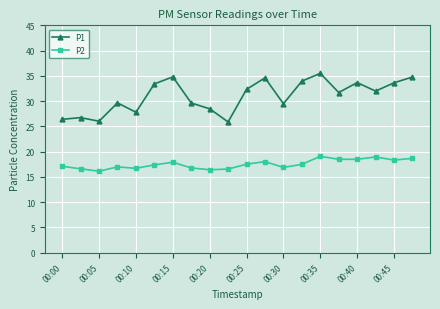

How many lines are shown in the chart?

2